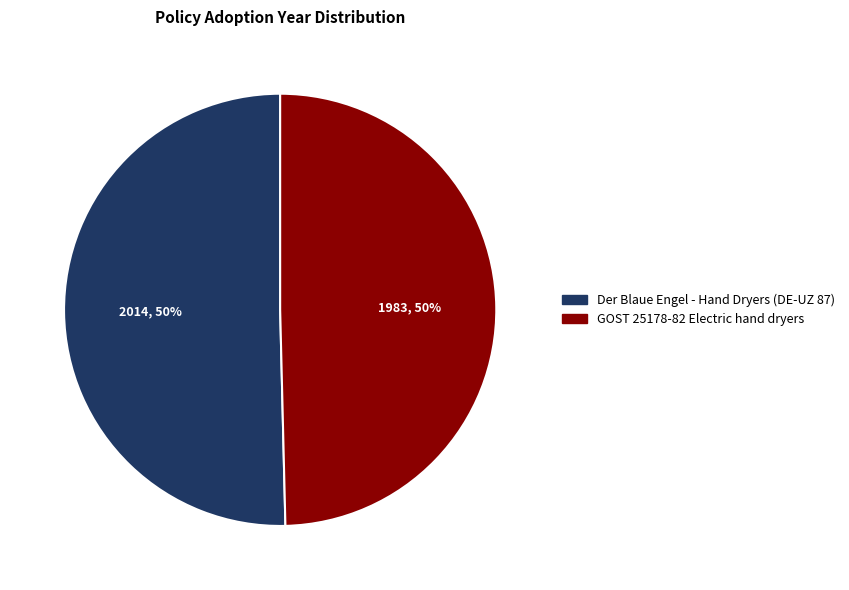

True or false: Der Blaue Engel - Hand Dryers (DE-UZ 87) accounts for 59% of the total.

False